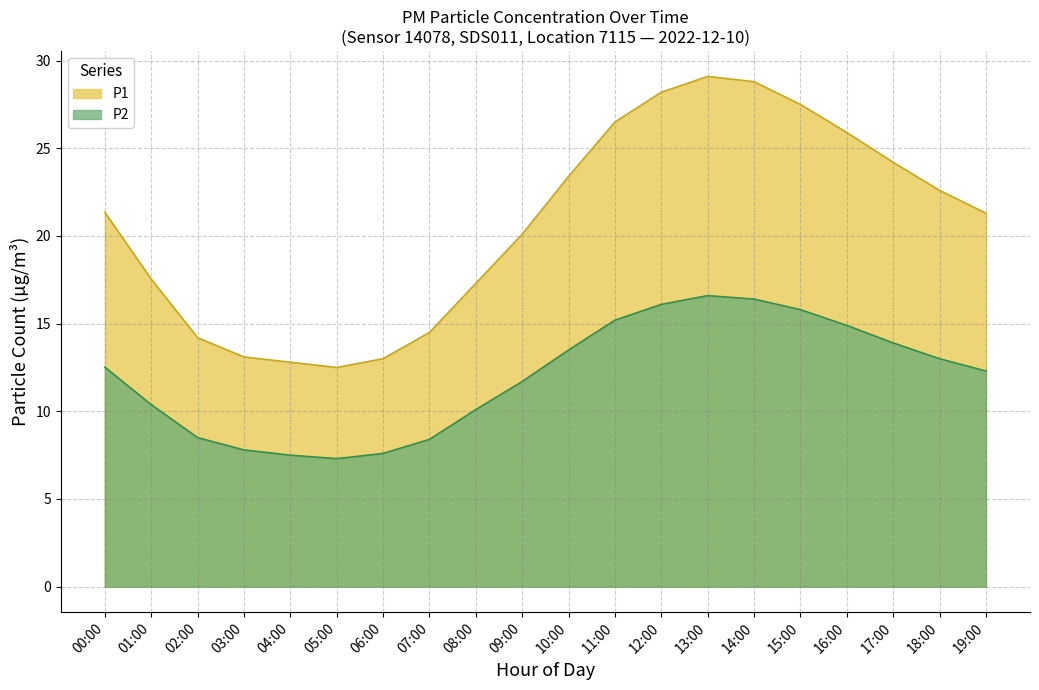

What is the highest value of the P2 series?

16.6